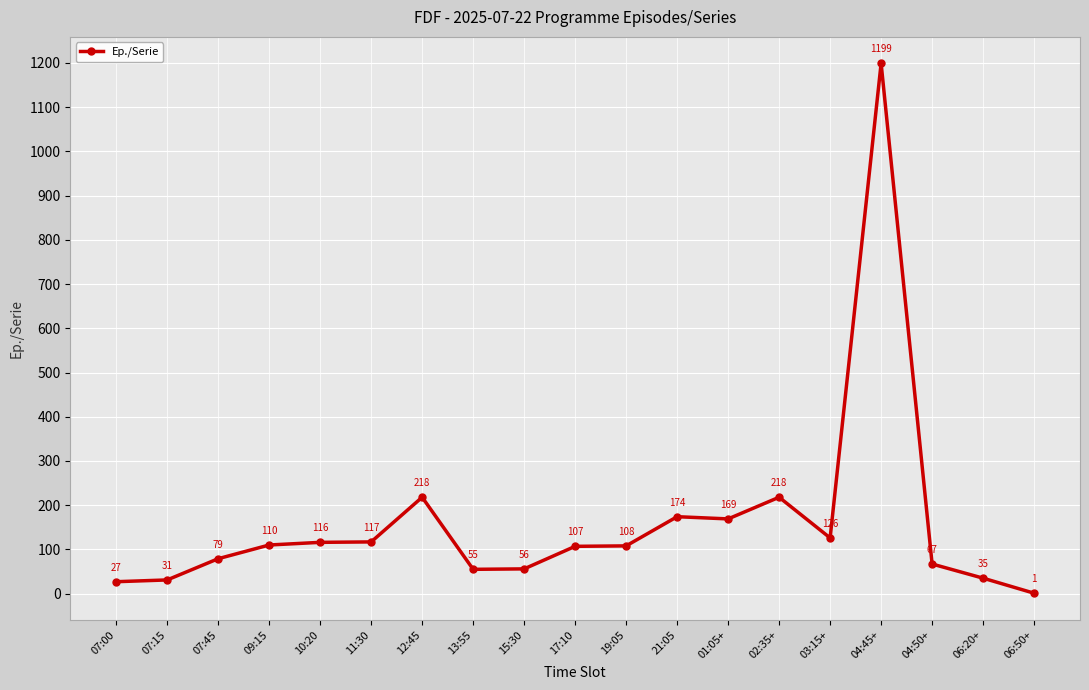

Which label corresponds to the smallest value in the chart?

06:50+